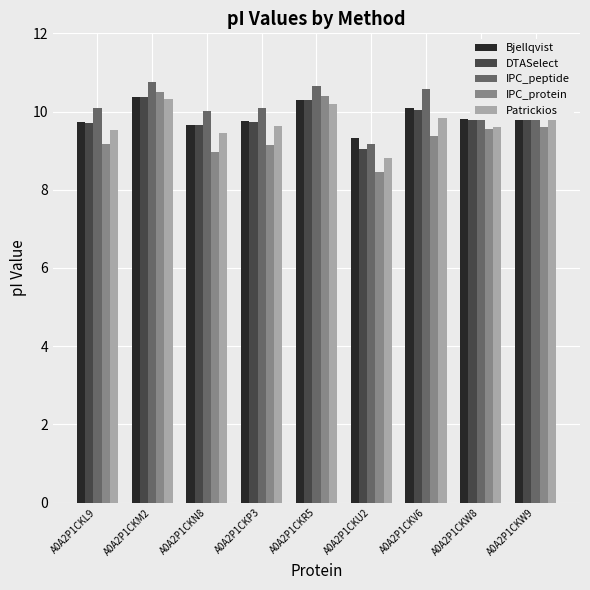

At which category is the sum across all series the highest?

A0A2P1CKM2